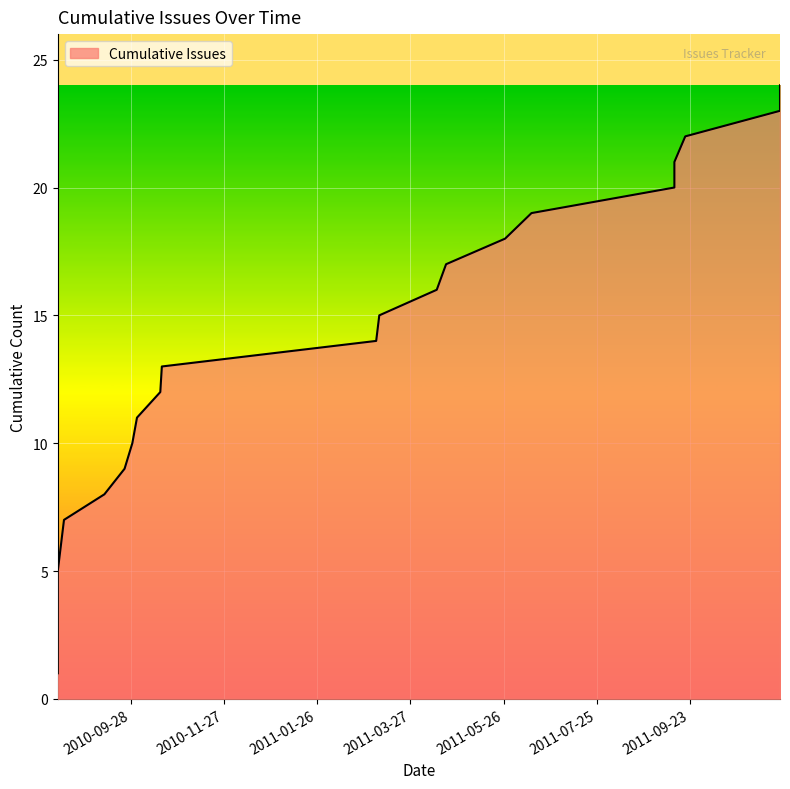

What is the average value?

12